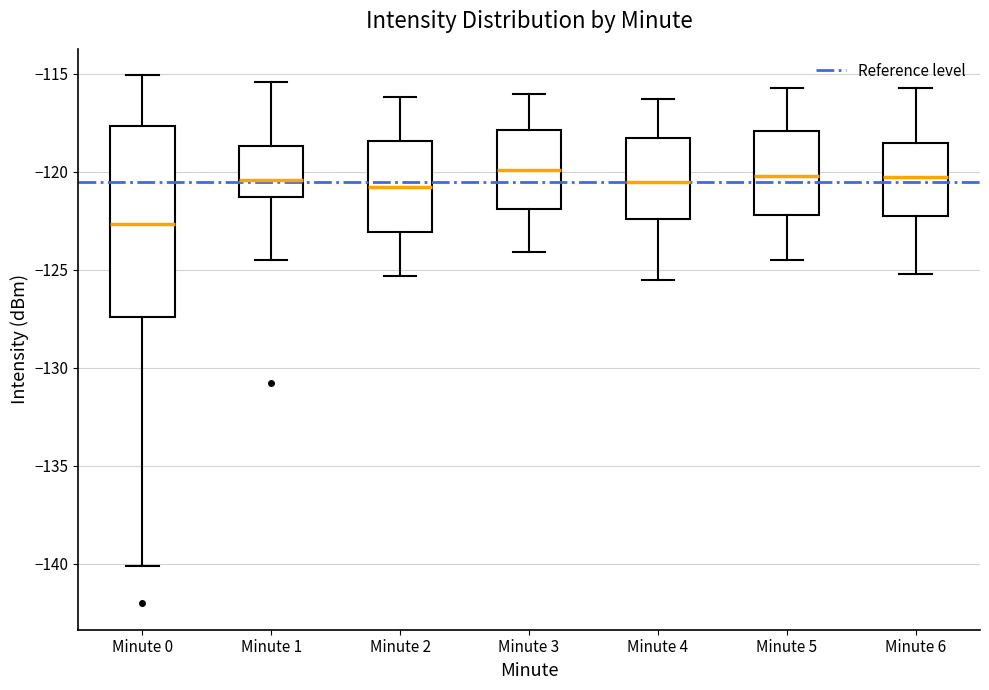

Reading left to right, transcribe this box plot: for each box, give where its median line is, the range the box spans, and where its two whiskers end, as read against the y-axis. The values are not printed on the chart, so give them approximately, as read against the axis.

Minute 0: median -122.5, box -127.5 to -117.5, whiskers -140.0 to -115.0
Minute 1: median -120.5, box -121.5 to -118.5, whiskers -124.5 to -115.5
Minute 2: median -120.5, box -123.0 to -118.5, whiskers -125.5 to -116.0
Minute 3: median -120.0, box -122.0 to -118.0, whiskers -124.0 to -116.0
Minute 4: median -120.5, box -122.5 to -118.5, whiskers -125.5 to -116.5
Minute 5: median -120.0, box -122.0 to -118.0, whiskers -124.5 to -115.5
Minute 6: median -120.0, box -122.5 to -118.5, whiskers -125.0 to -115.5